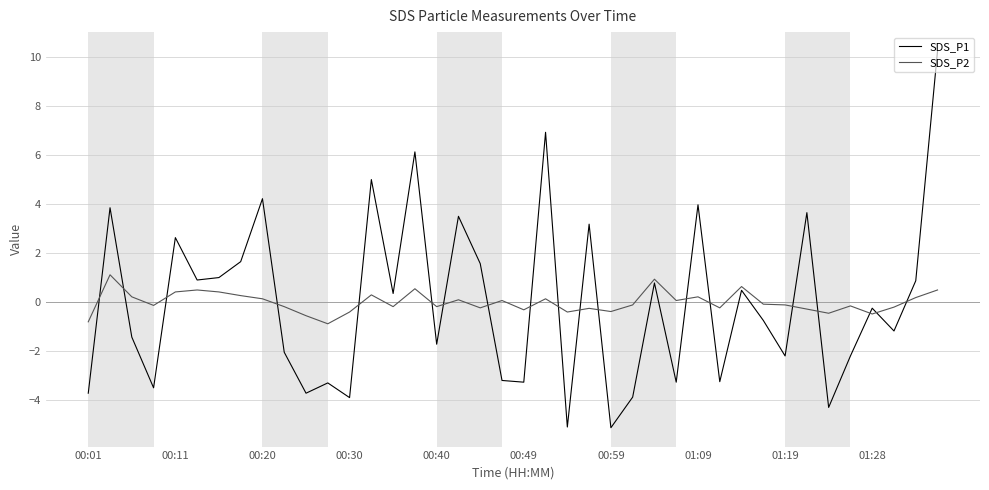

Which series has the widest spread of values?

SDS_P1